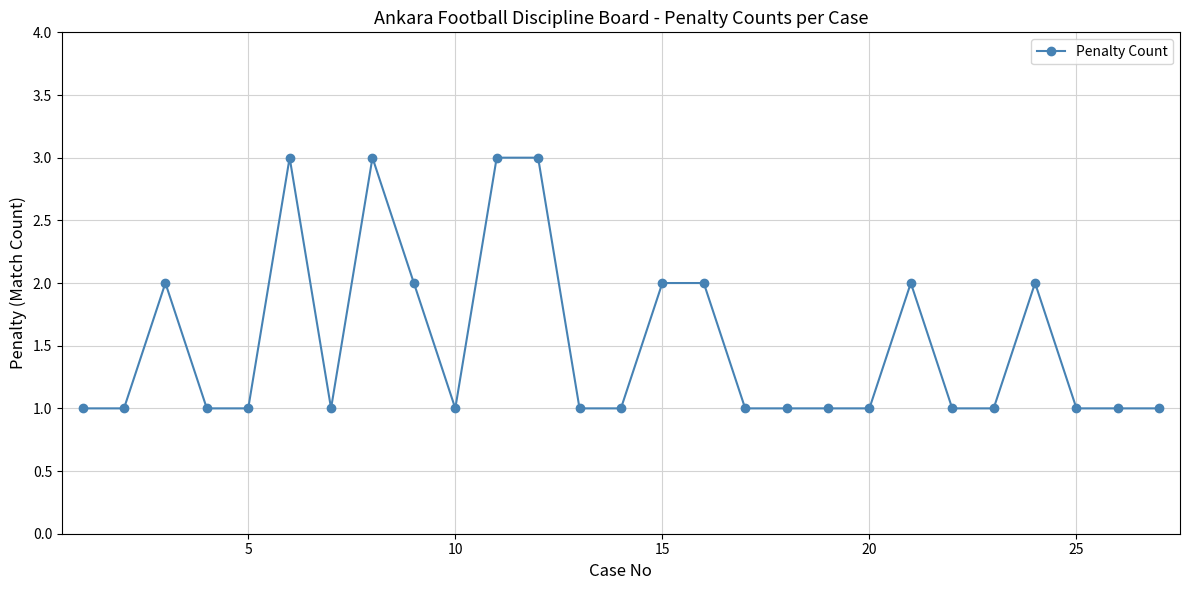

What is the maximum value shown in the chart?

3